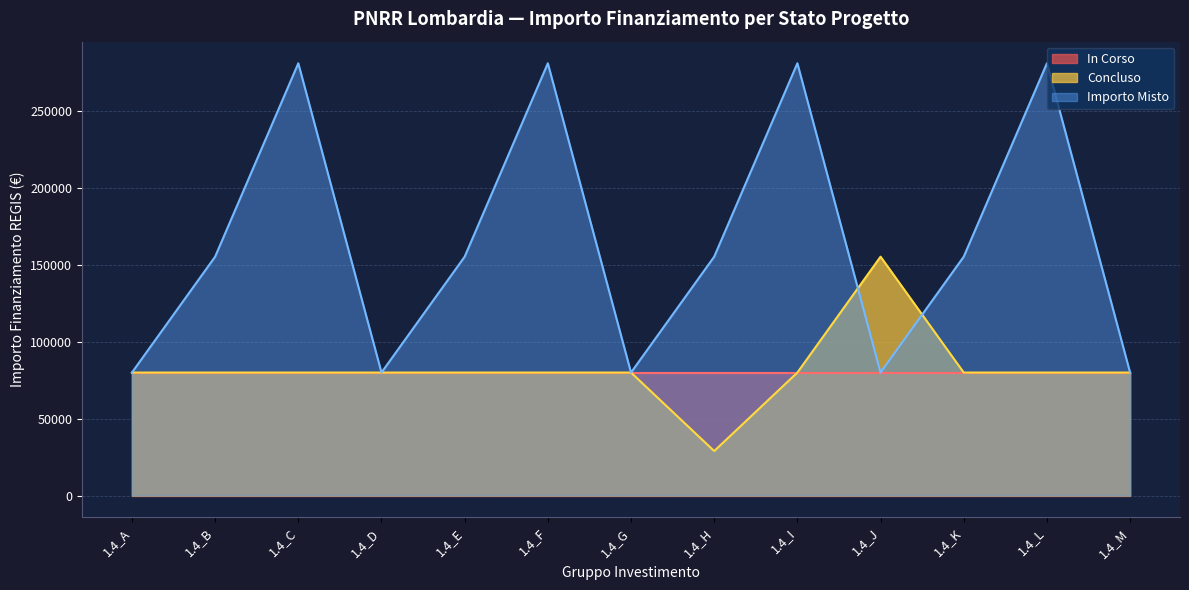

What is the approximate value of Concluso at 1.4_K, to the nearest 100?

79900